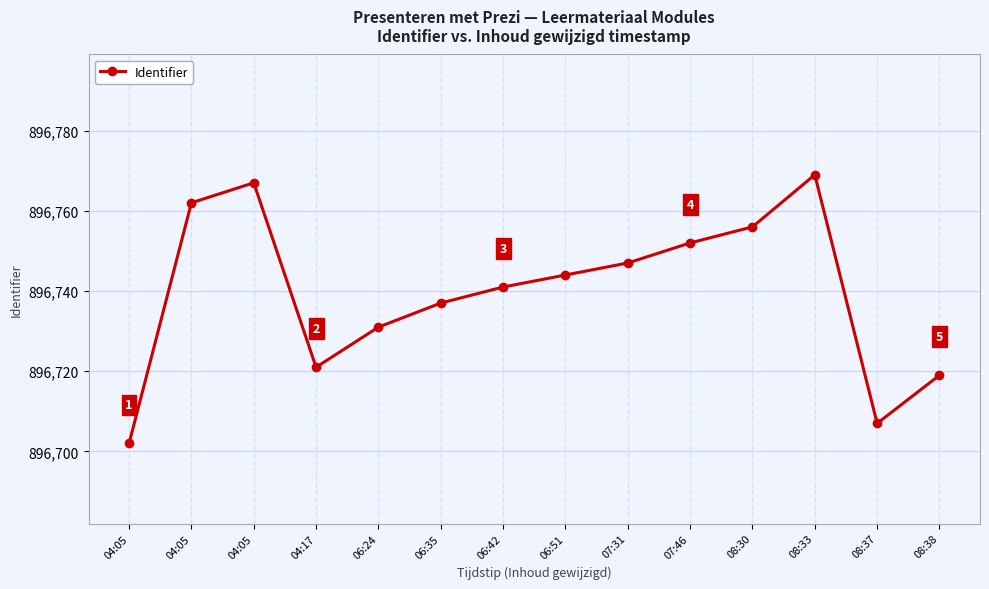

Count the number of data series in this chart.

1